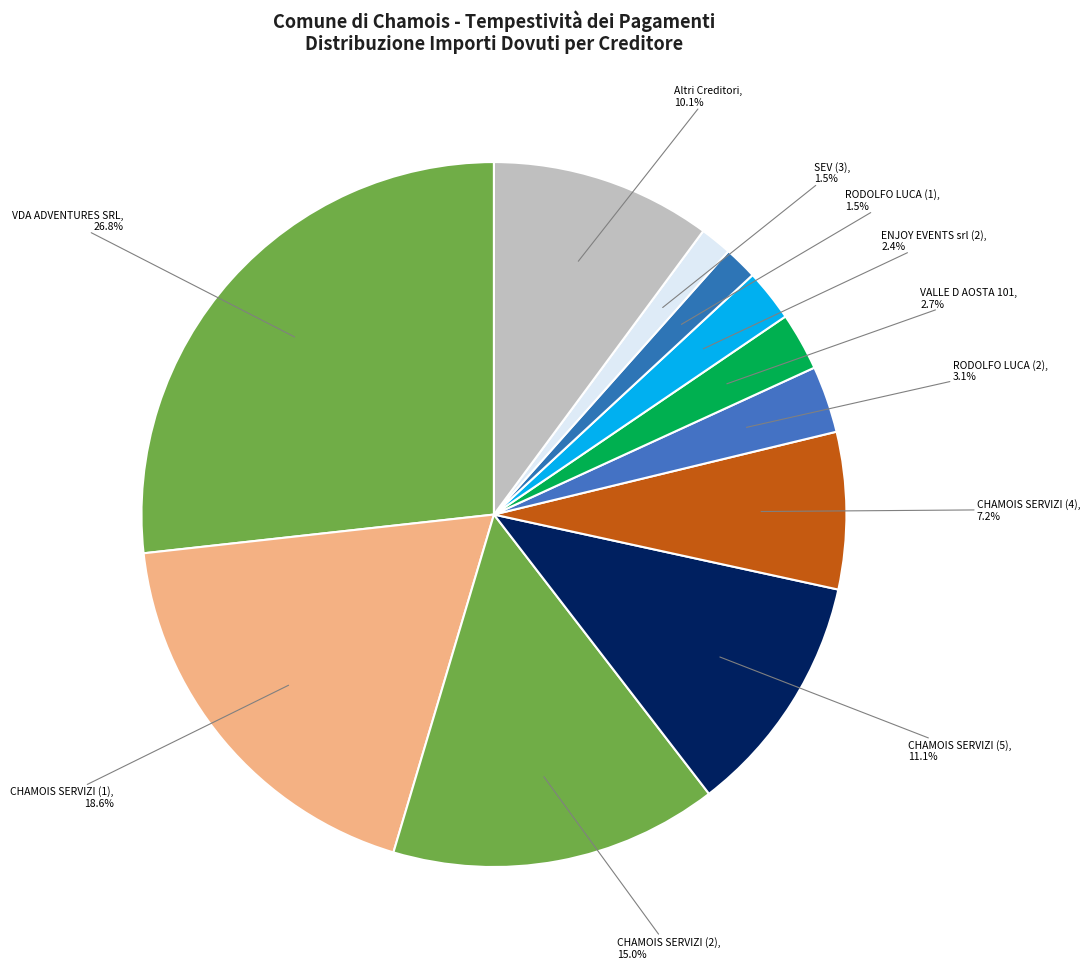

What is the ratio of the value at VALLE D AOSTA 101 to the value at ENJOY EVENTS srl (2)?

1.1